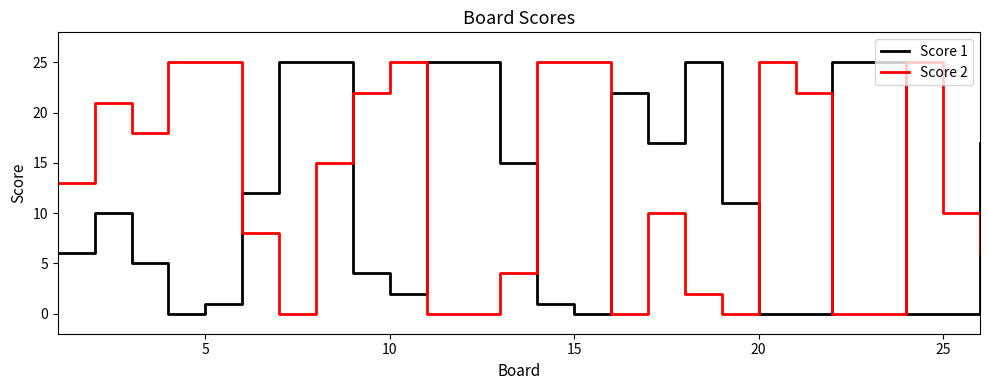

True or false: Score 1 and Score 2 cross at least once.

True